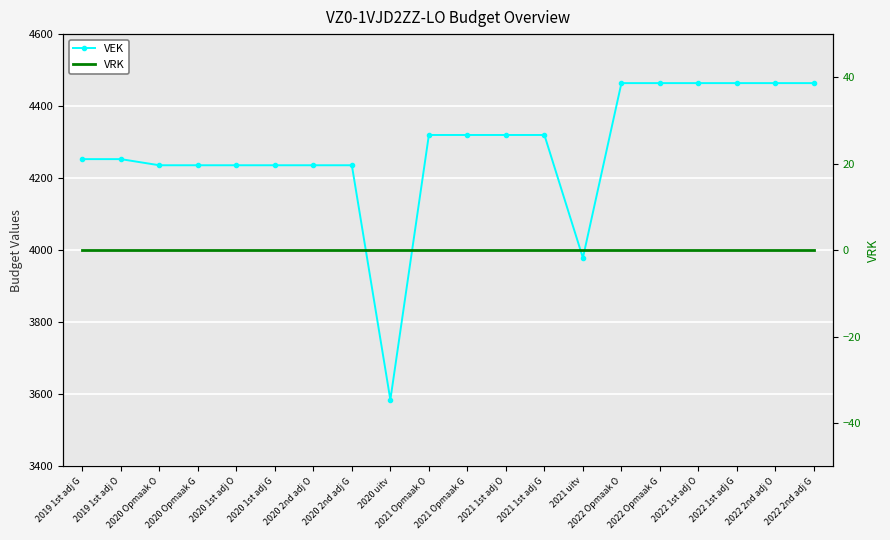

How many lines are shown in the chart?

2